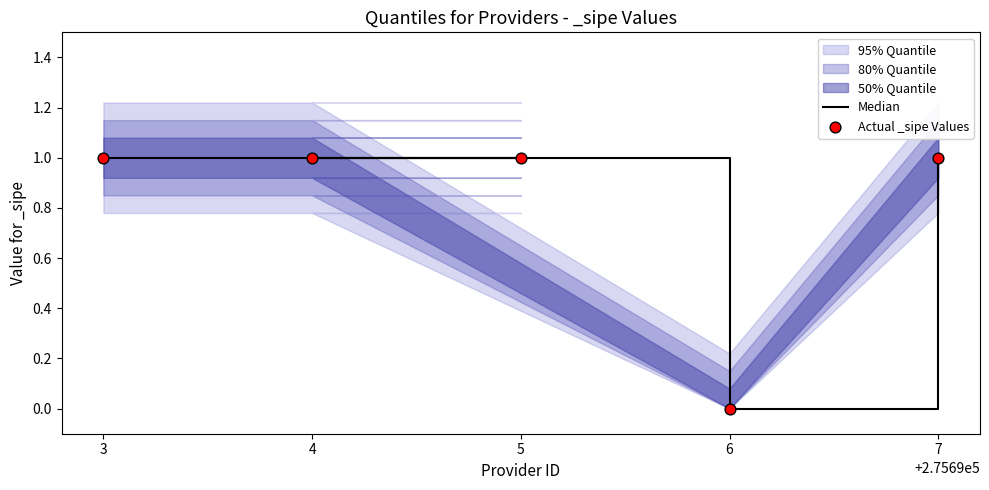

Which series contains the highest Y value?

Median